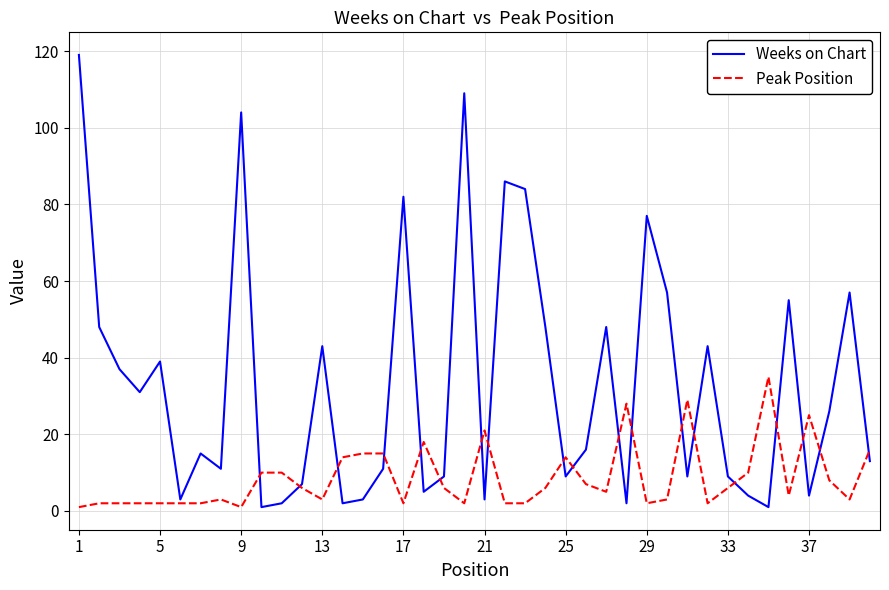

Rank the series by their maximum value, from lowest to highest.

Peak Position, Weeks on Chart